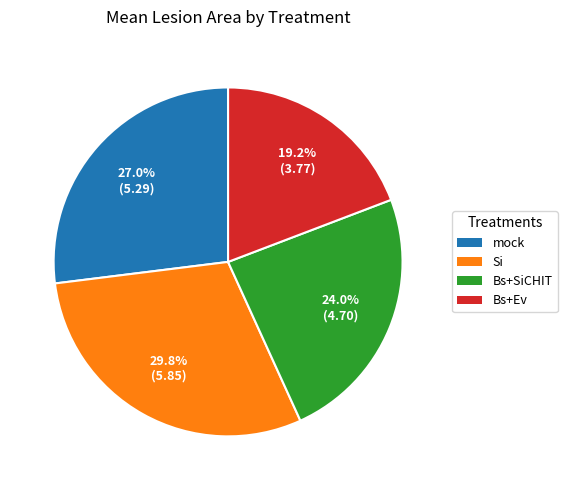

Approximately how many times larger is the value at mock compared to Bs+SiCHIT?

1.1